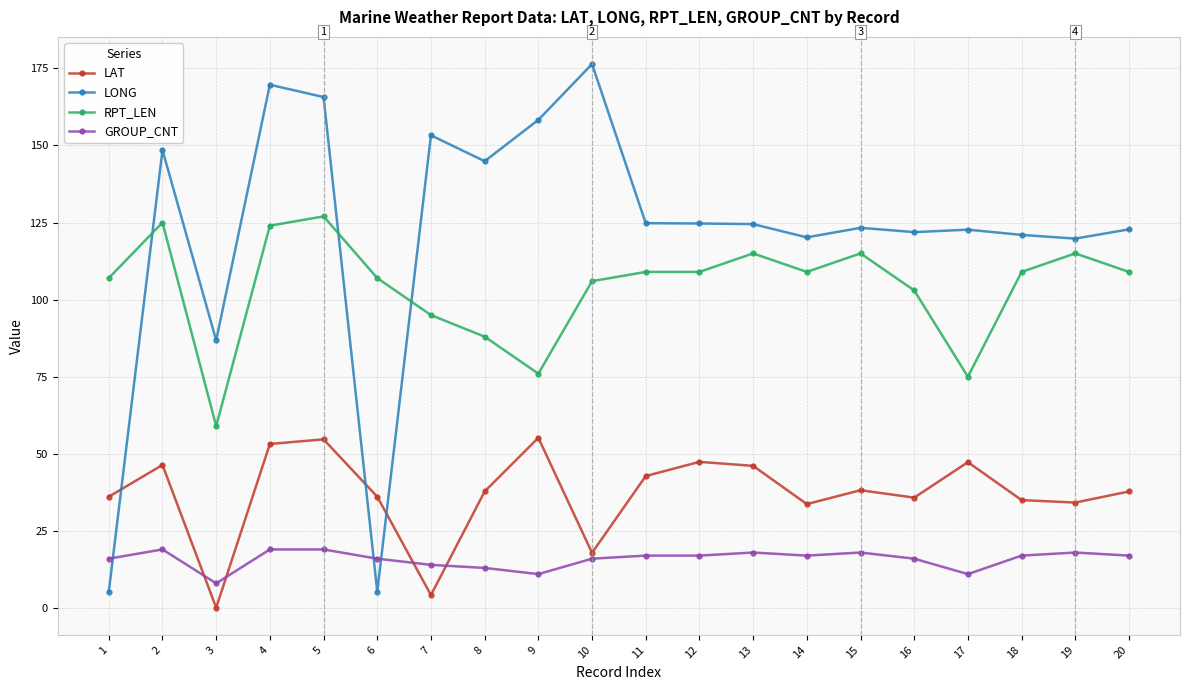

List the series in order of their overall mean, lowest first.

GROUP_CNT, LAT, RPT_LEN, LONG